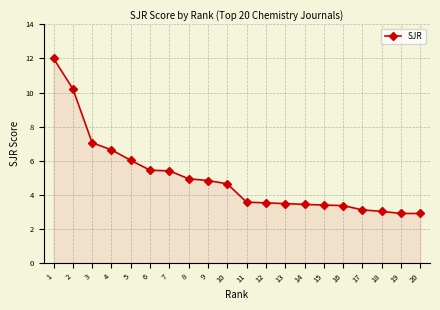

Does the chart have visible grid lines?

Yes